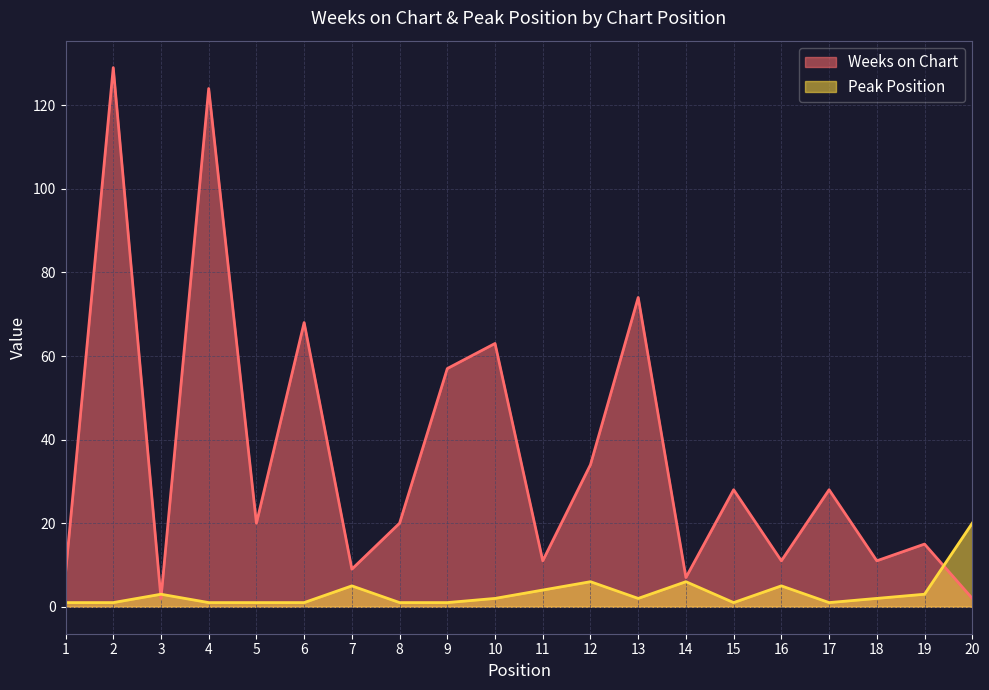

True or false: Weeks on Chart and Peak Position intersect in this chart.

True